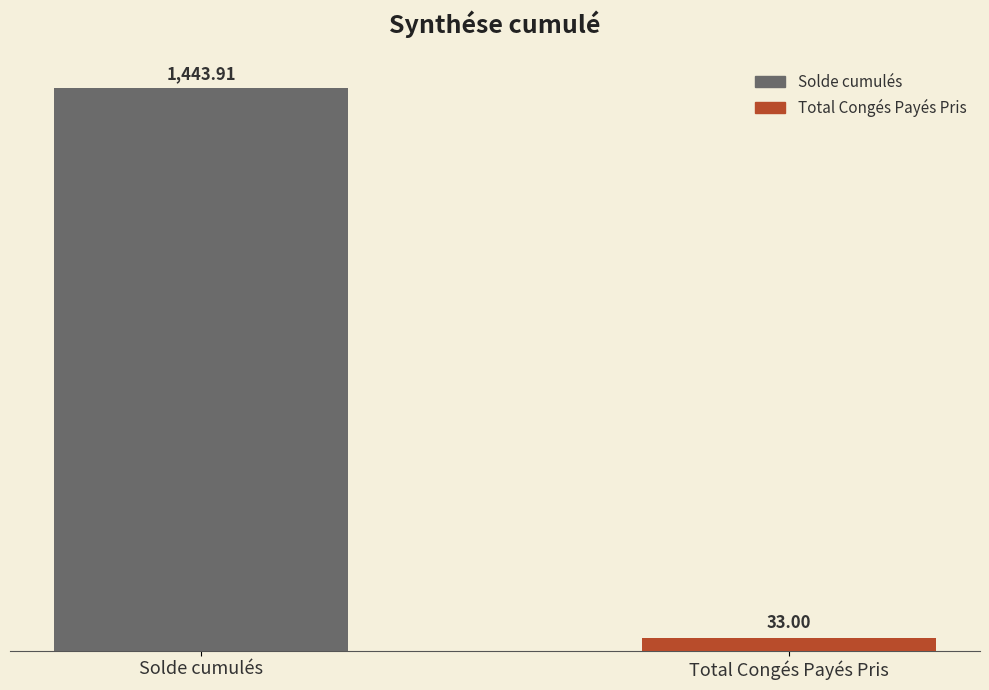

List the labels in order of value, largest first.

Solde cumulés, Total Congés Payés Pris